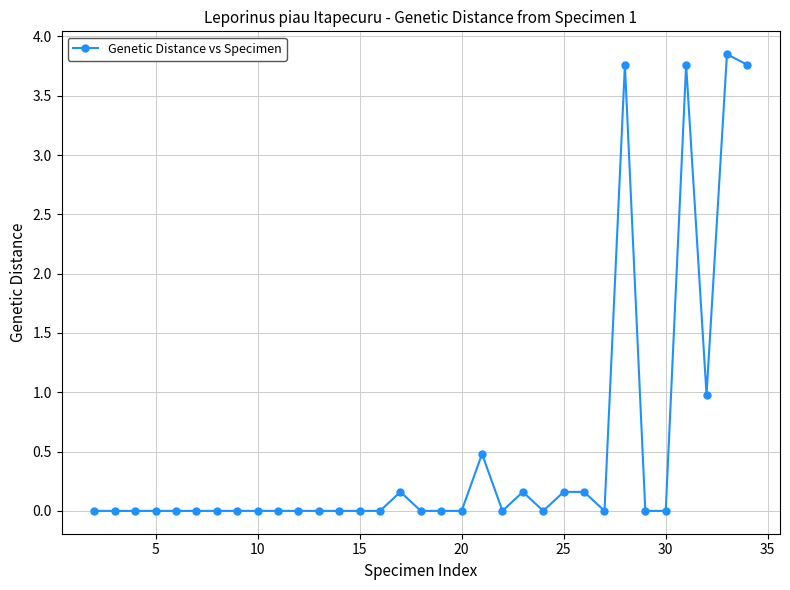

How many data points does each series have?

33